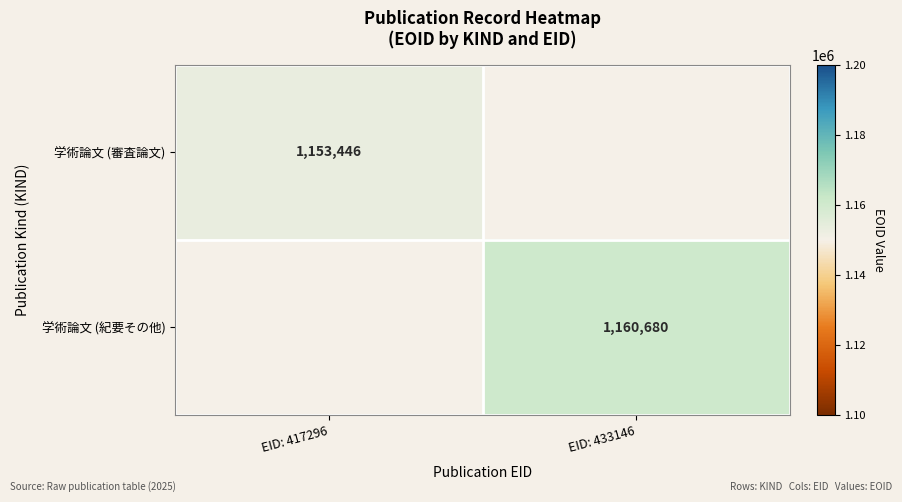

The value of 学術論文 (審査論文) at EID: 417296 is 1623868.3. True or false?

False